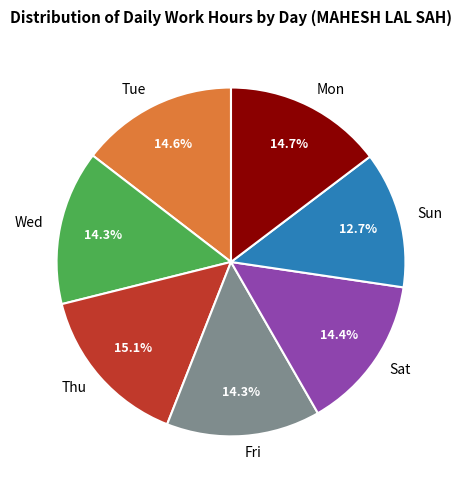

Is there any slice that represents more than half of the pie?

No